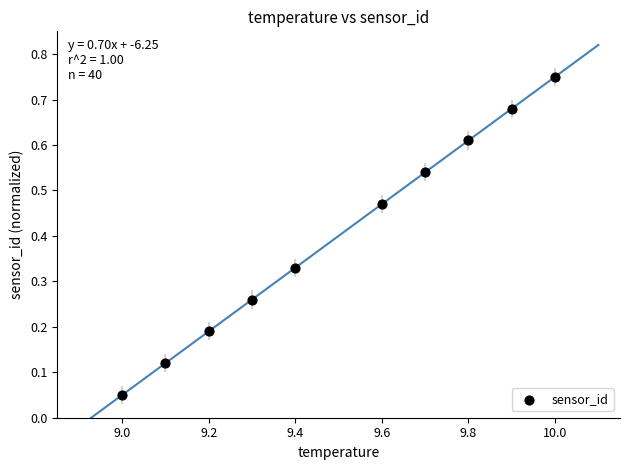

What is the average Y value?

0.4